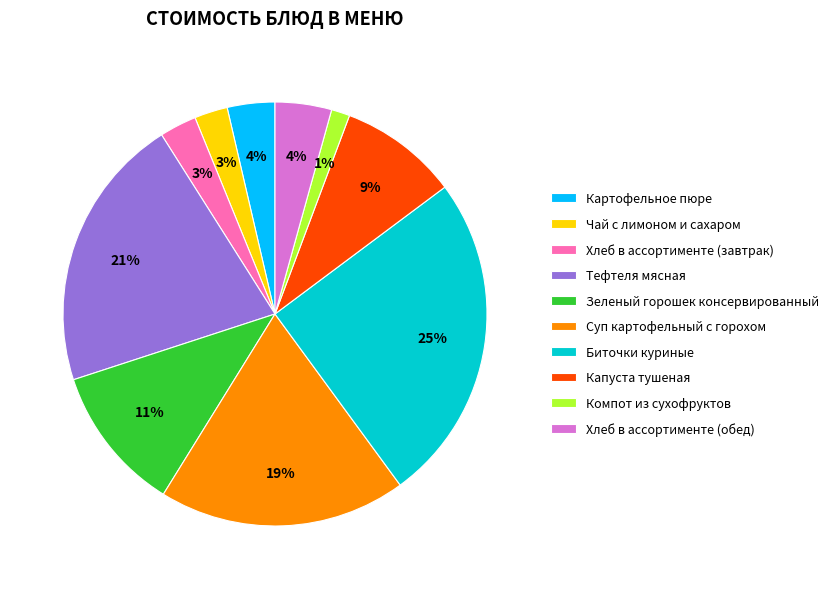

What is the largest slice in the pie chart?

Биточки куриные